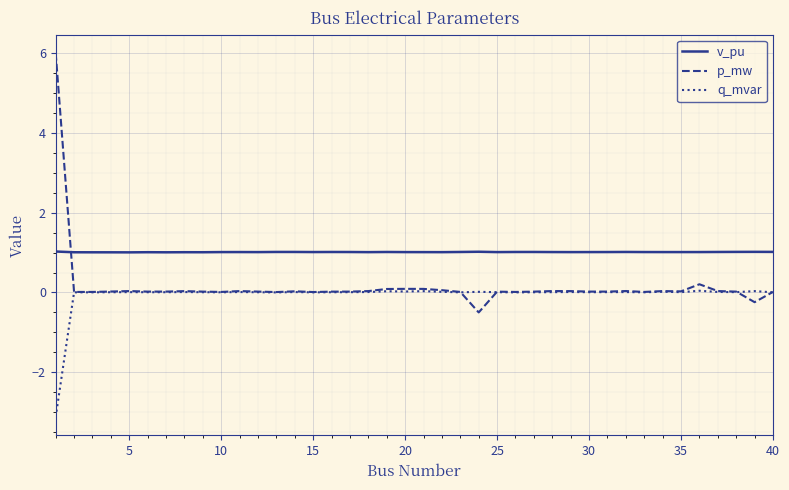

Which series has the largest range (max minus min)?

p_mw